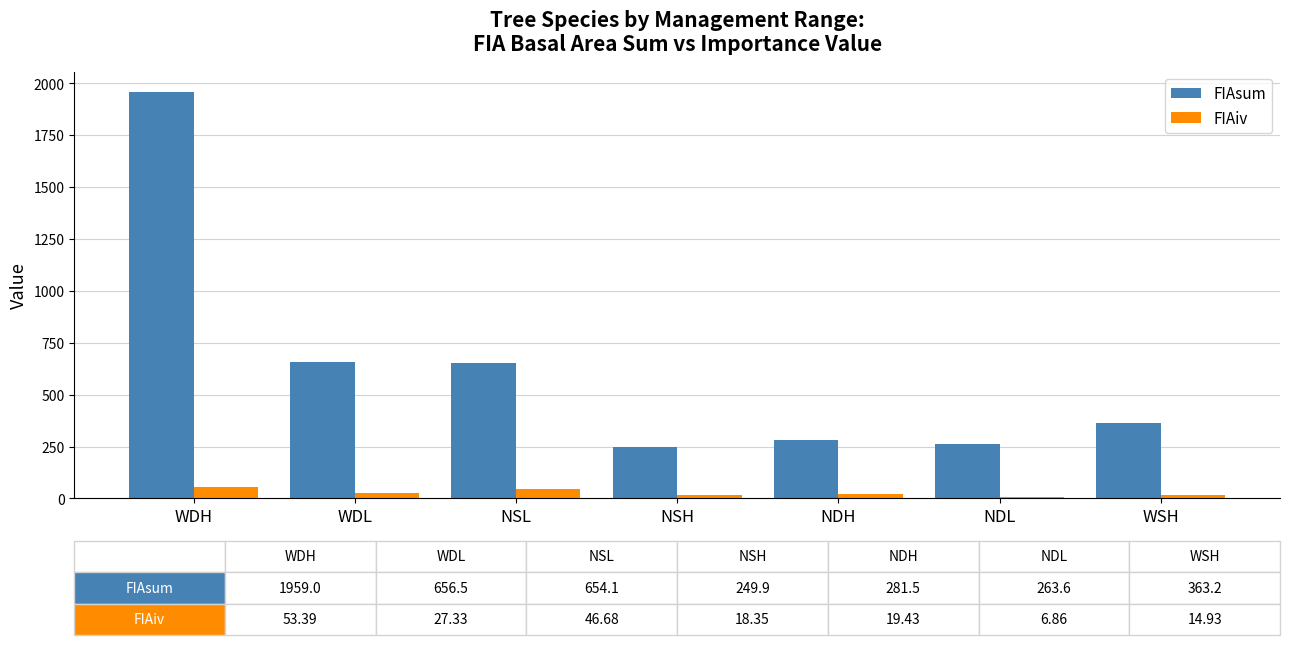

Between NSL and WSH, which series saw the biggest shift?

FIAsum